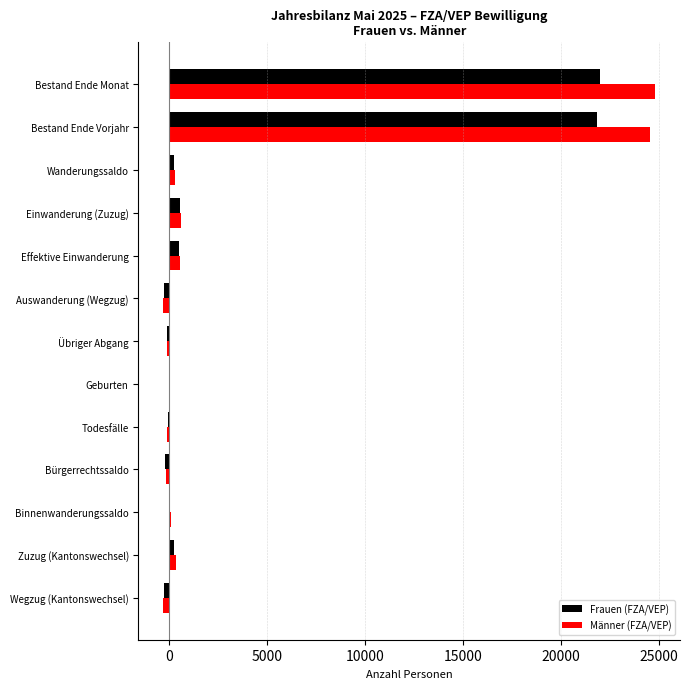

Is the value of Männer (FZA/VEP) at Zuzug (Kantonswechsel) greater than the value of Frauen (FZA/VEP) at Bestand Ende Monat?

No